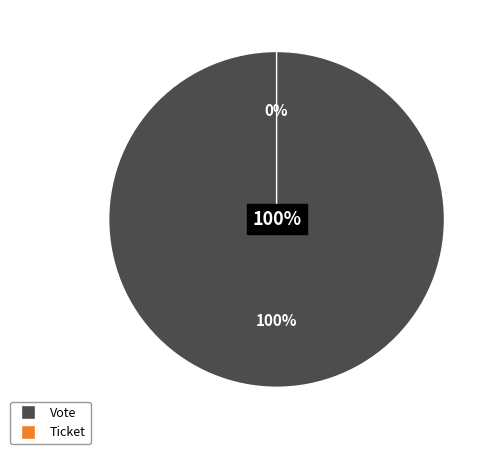

What percentage do Vote and Ticket together represent?

100.0%